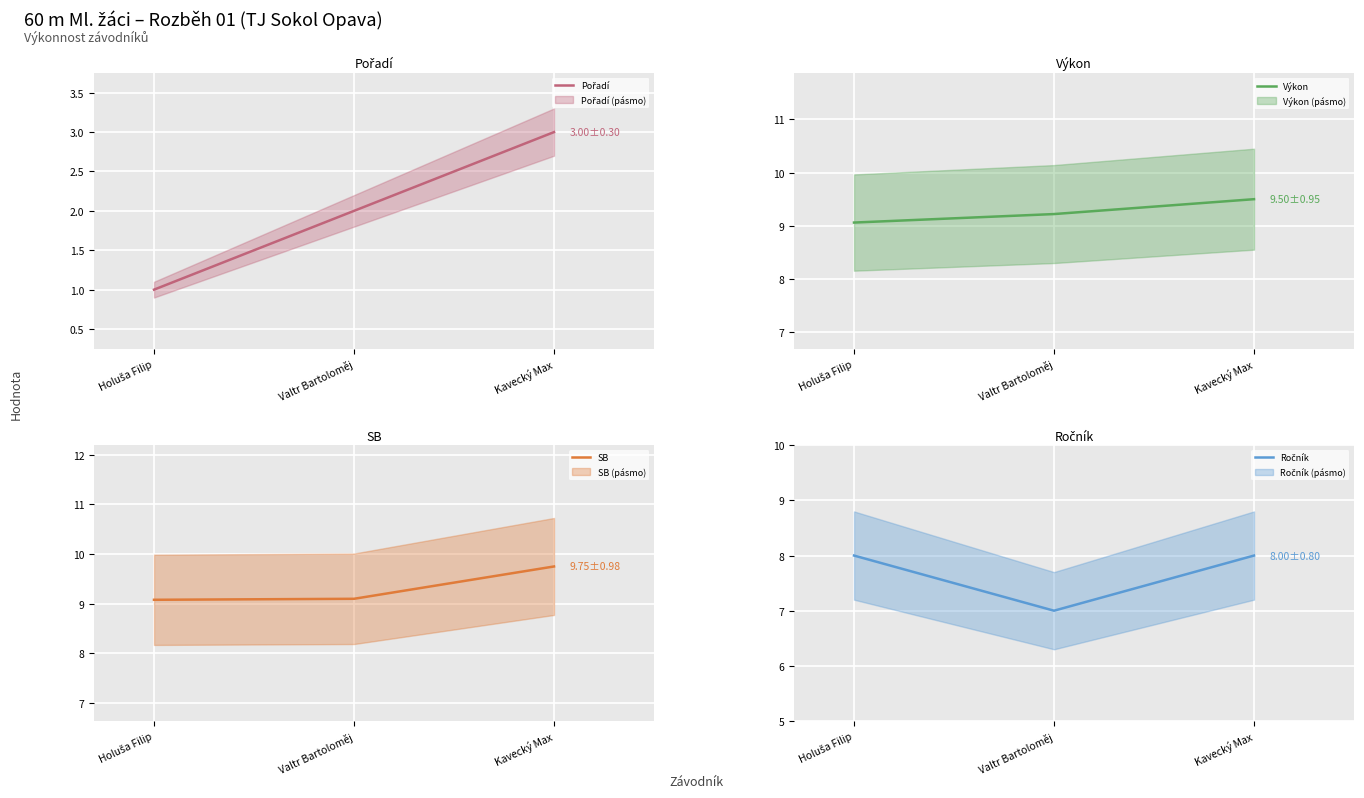

What is the maximum value for Ročník?

8.0